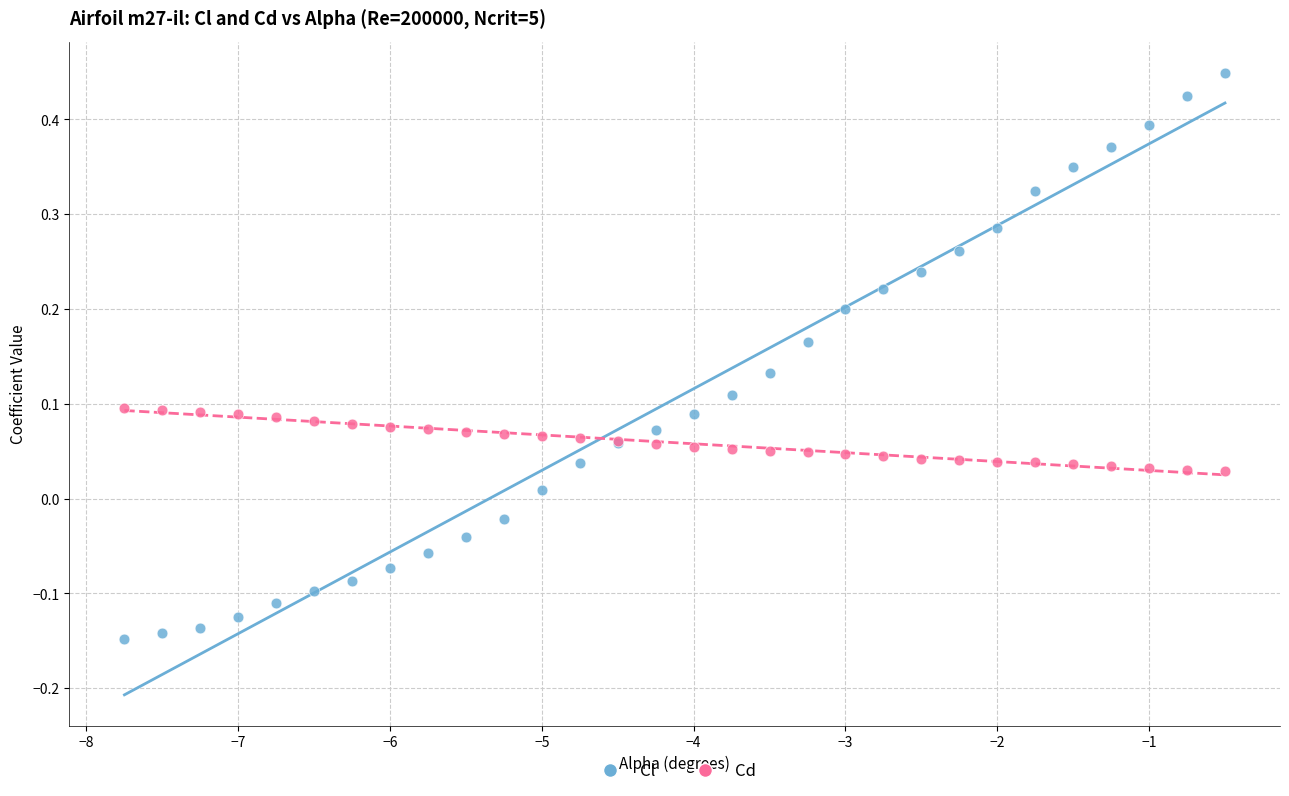

Which series contains the lowest Y value?

Cl